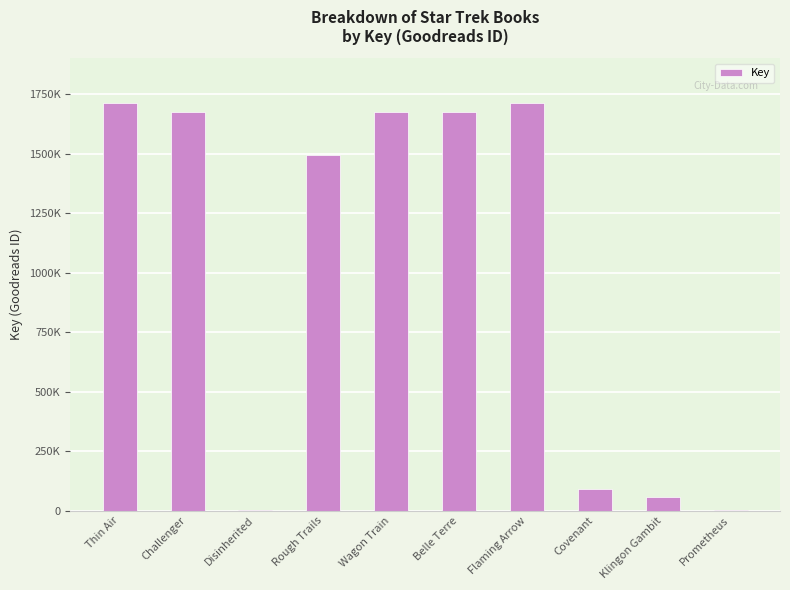

Reading left to right, extract all data points from this chart.

Thin Air=1711624	Challenger=1676603	Disinherited=1758	Rough Trails=1494435	Wagon Train=1676578	Belle Terre=1676594	Flaming Arrow=1711620	Covenant=90428	Klingon Gambit=55611	Prometheus=2738